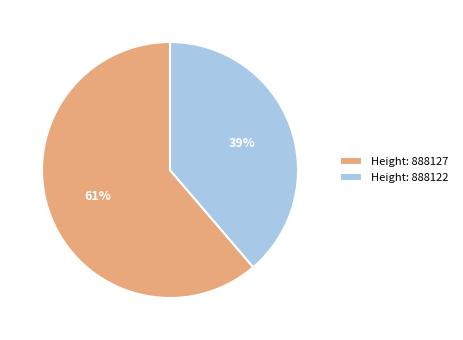

To the nearest percent, what percentage of the pie is Height: 888122?

39%